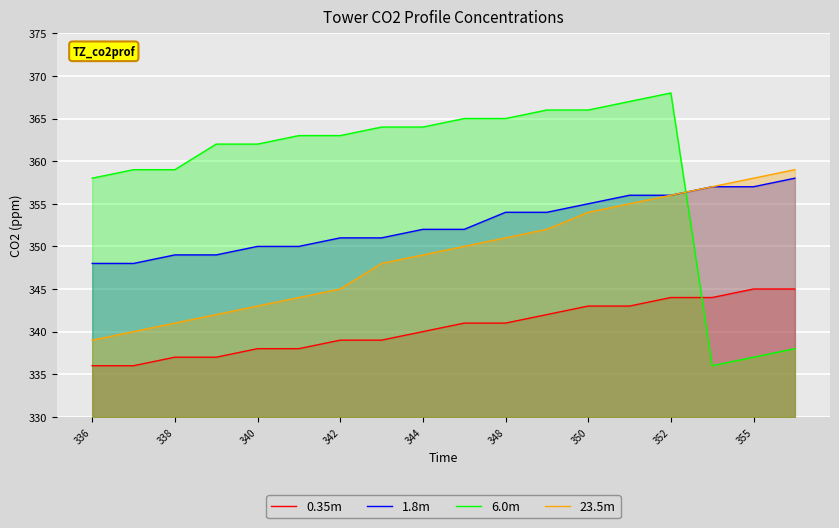

Does the chart display data point markers on the line(s)?

No